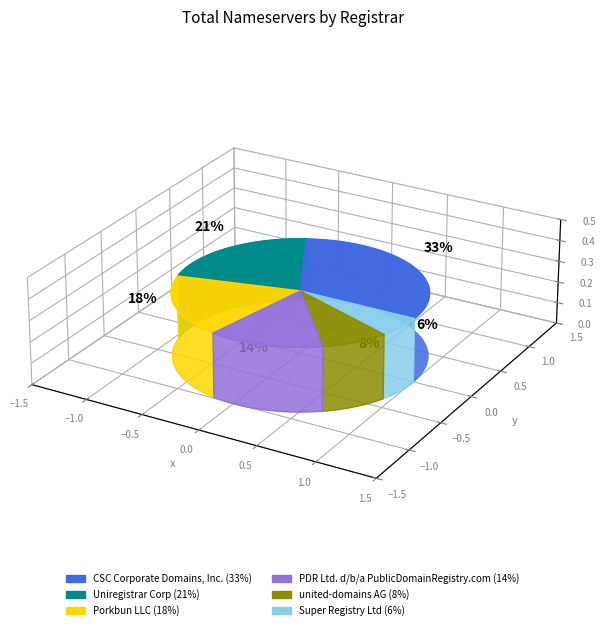

Approximately how many times larger is the value at united-domains AG compared to Super Registry Ltd?

1.4